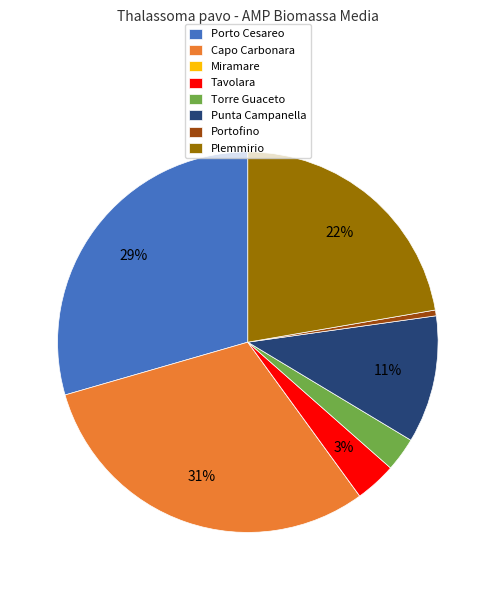

What is the largest slice in the pie chart?

Capo Carbonara